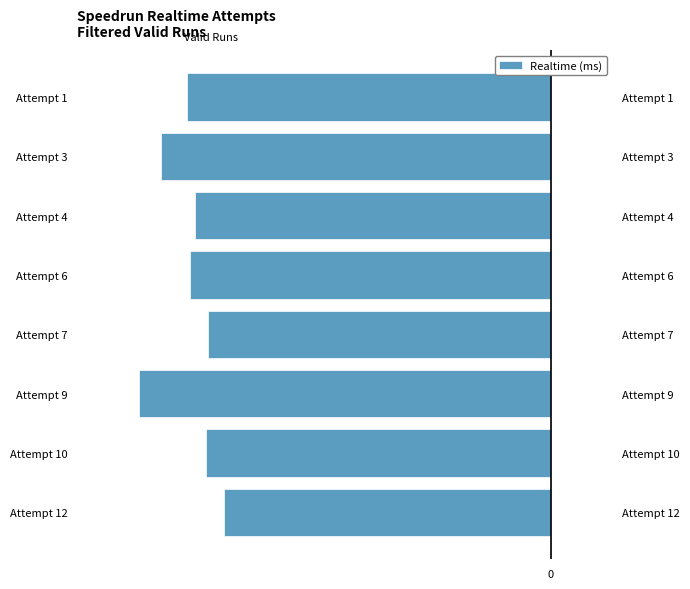

What is the maximum value shown in the chart?

-4438187